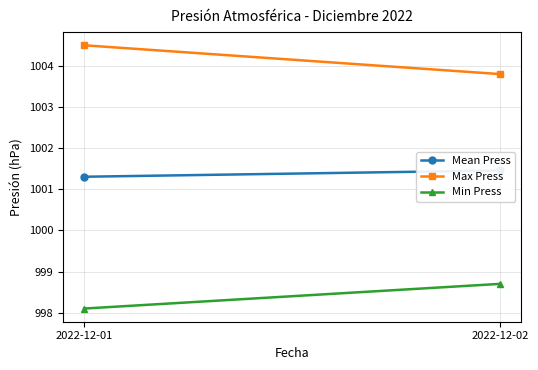

What is the sum of the Max Press values at 2022-12-02 and 2022-12-01?

2008.3